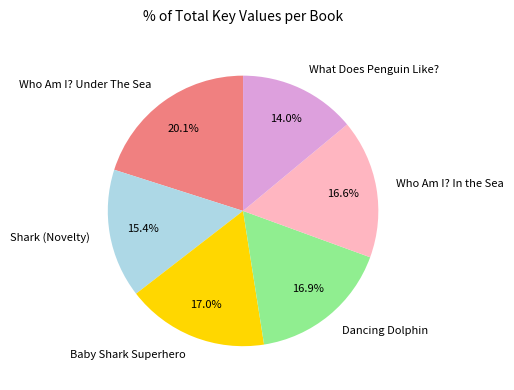

Count the number of slices in the pie.

6